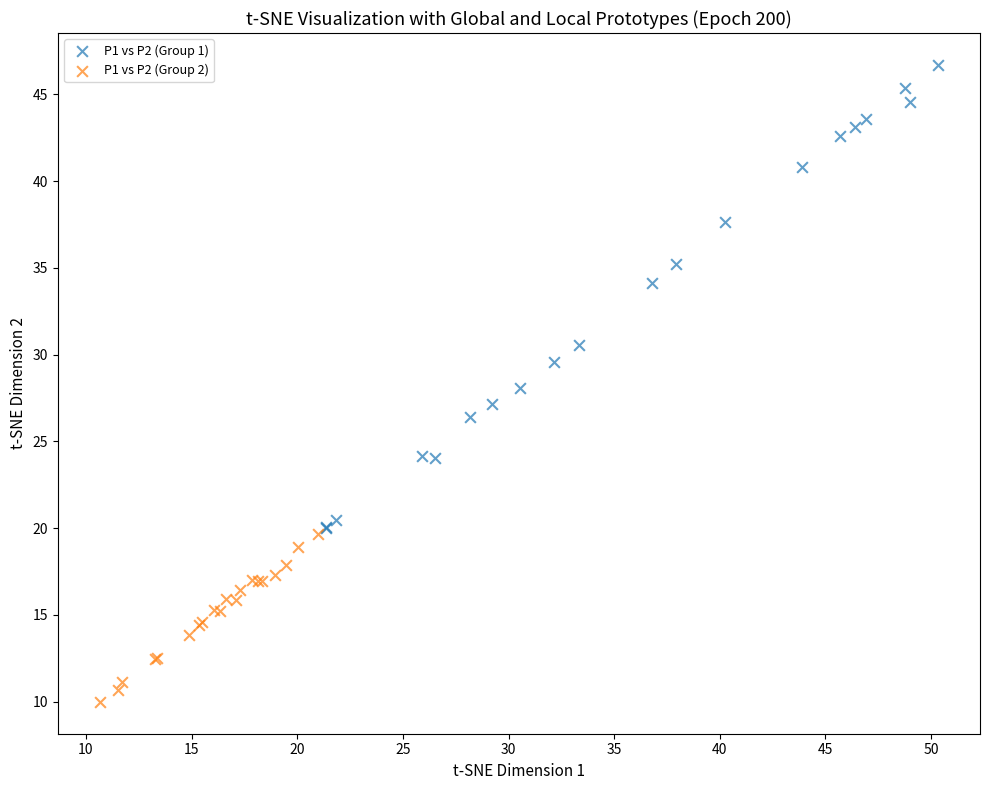

Which series has the widest spread of Y values?

P1 vs P2 (Group 1)